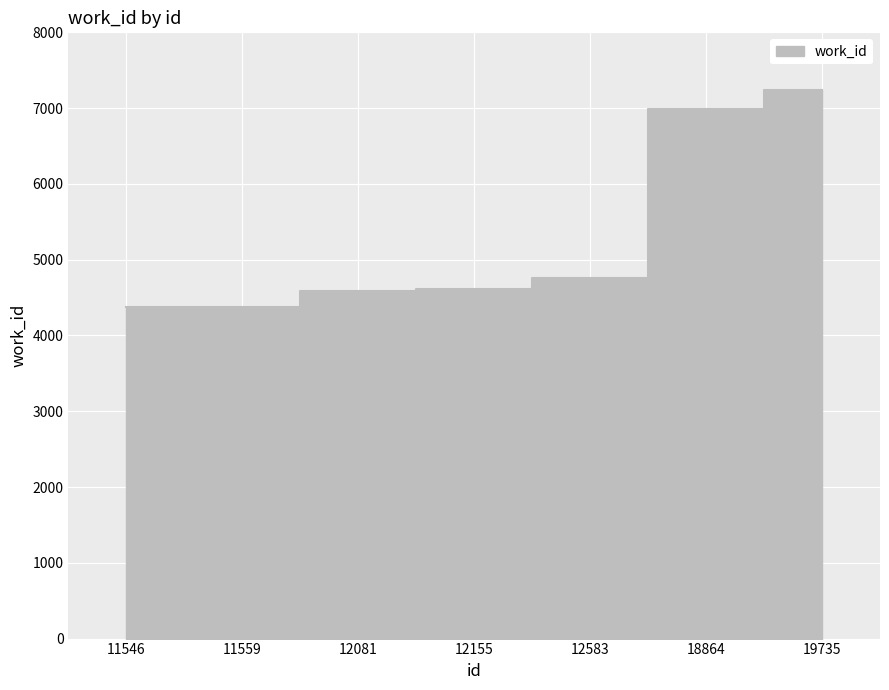

What is the average value?

5278